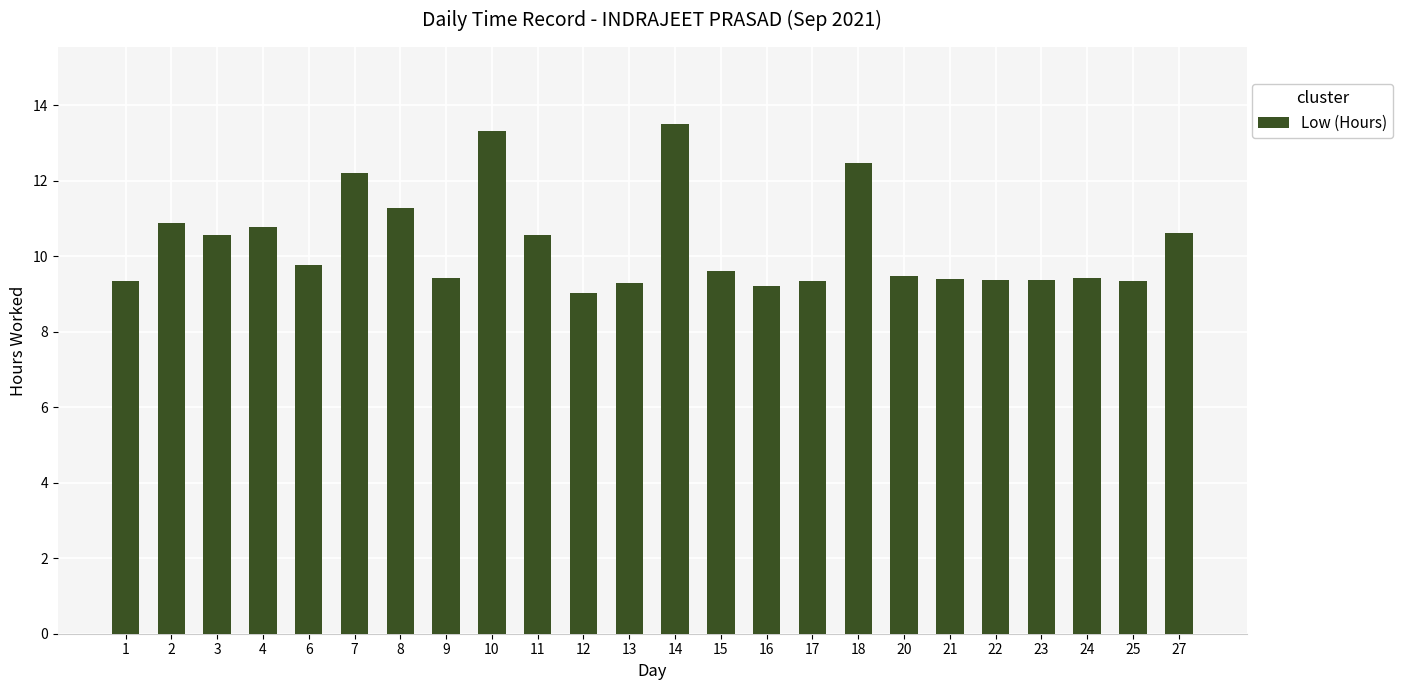

Which has a higher value, 16 or 11?

11